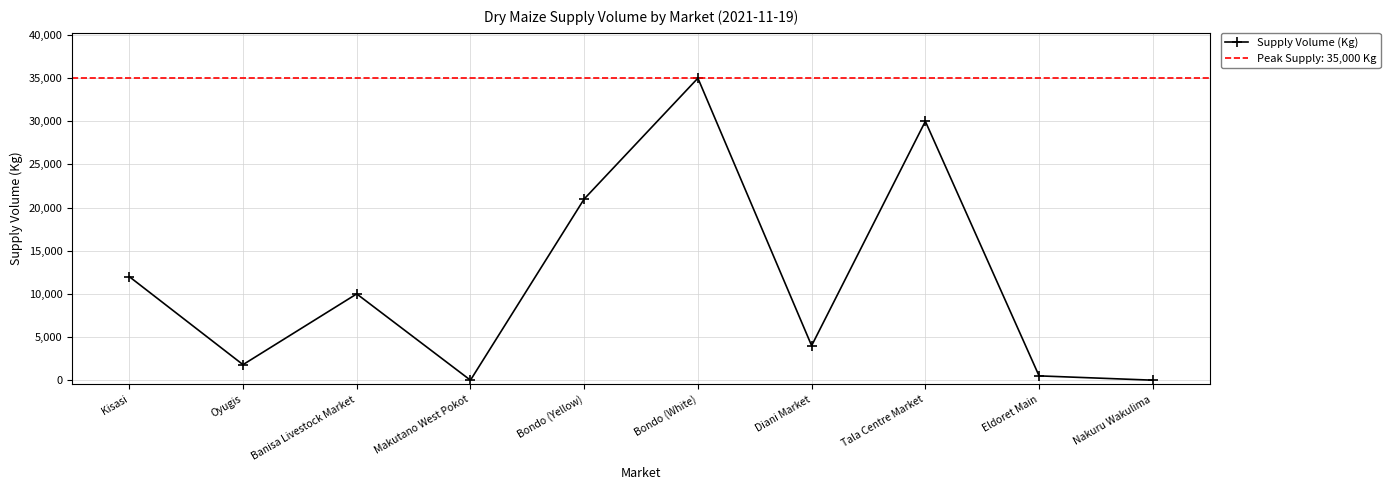

What is the sum of the values at Kisasi and Makutano West Pokot?

12000